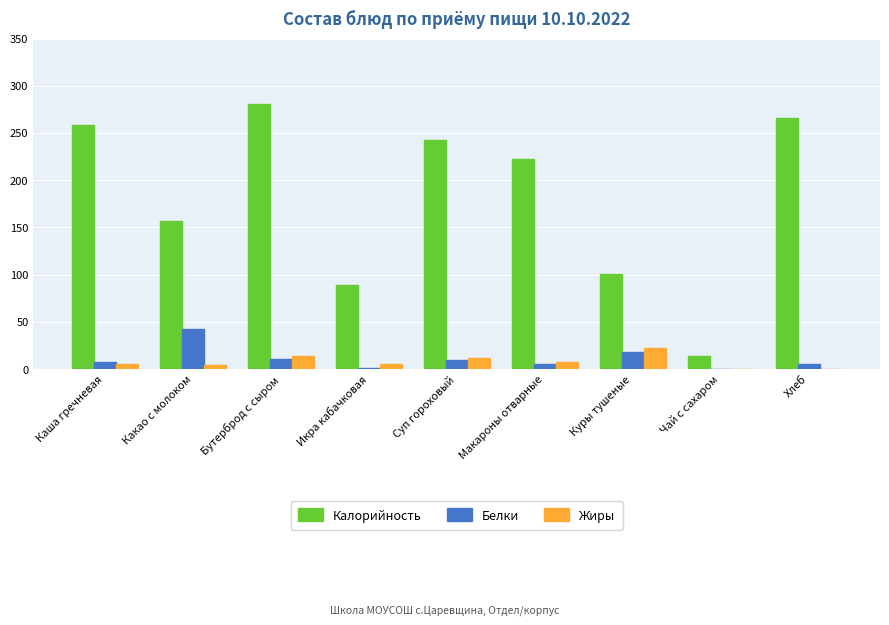

At which label is Калорийность closest to 147?

Какао с молоком